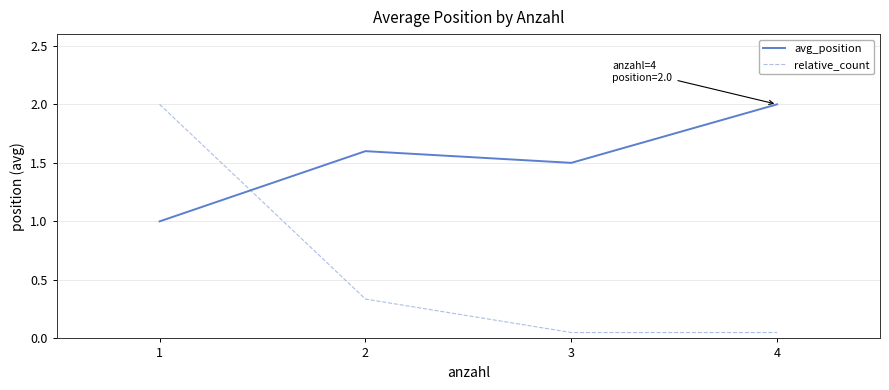

What is the maximum value shown in the chart?

2.0